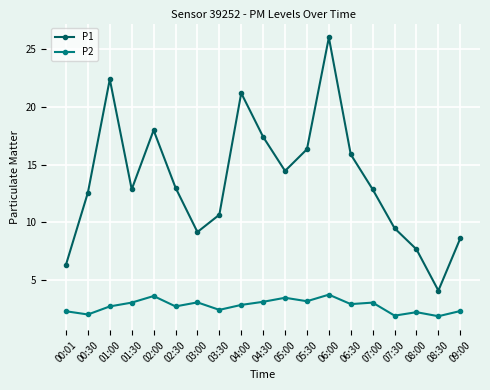

List the series in order of their overall mean, lowest first.

P2, P1